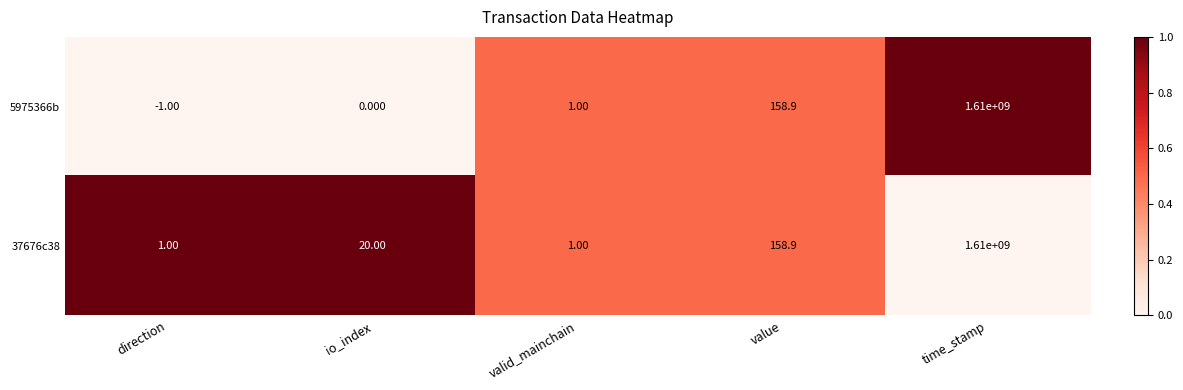

At which category is the sum across all series the highest?

time_stamp